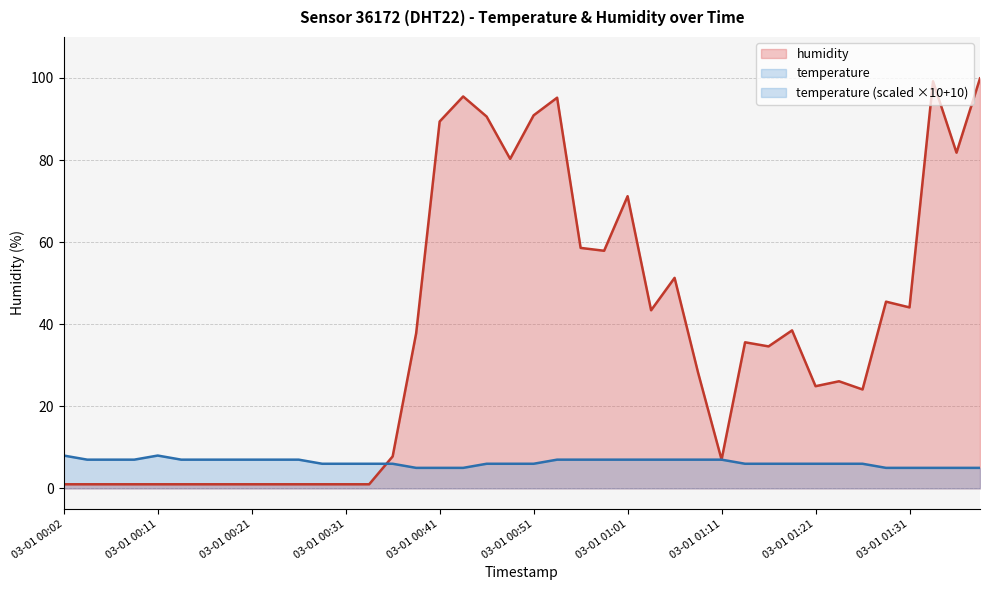

What is the difference between the maximum and second lowest values in the humidity series?

98.9